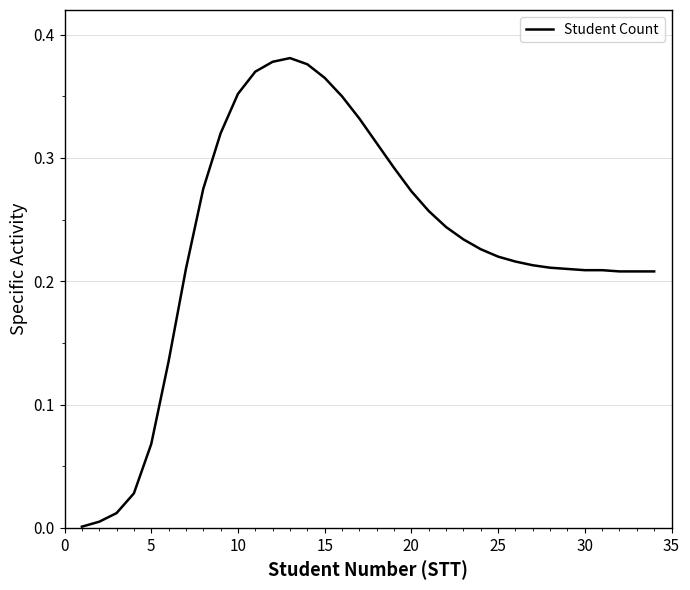

Reading left to right, transcribe all the data shown in this chart.

0.0	0.0	0.0	0.0	0.1	0.1	0.2	0.3	0.3	0.4	0.4	0.4	0.4	0.4	0.4	0.3	0.3	0.3	0.3	0.3	0.3	0.2	0.2	0.2	0.2	0.2	0.2	0.2	0.2	0.2	0.2	0.2	0.2	0.2